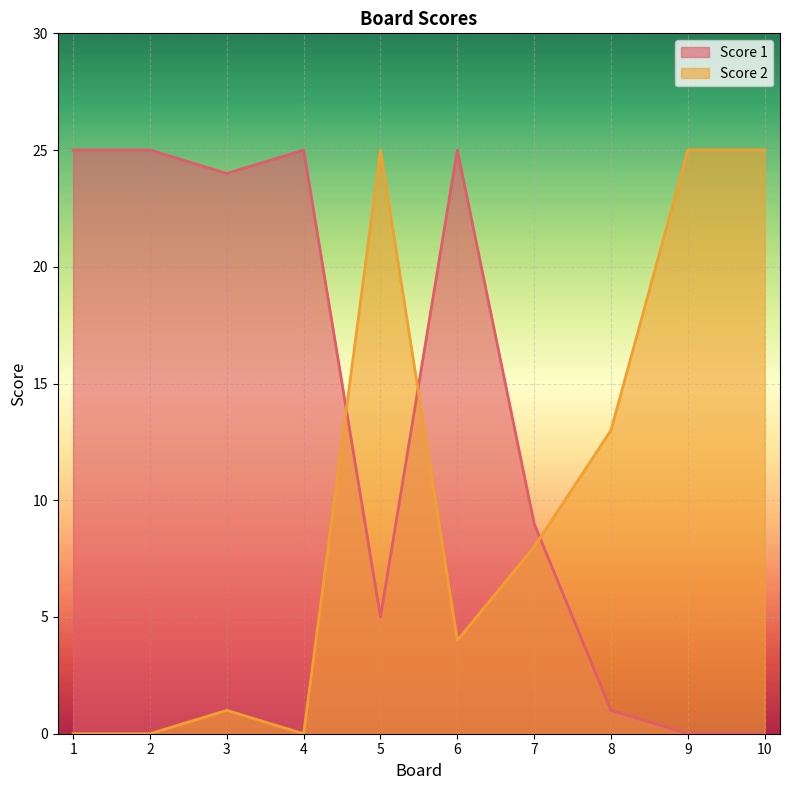

The value of Score 1 at 1 is 25. True or false?

True